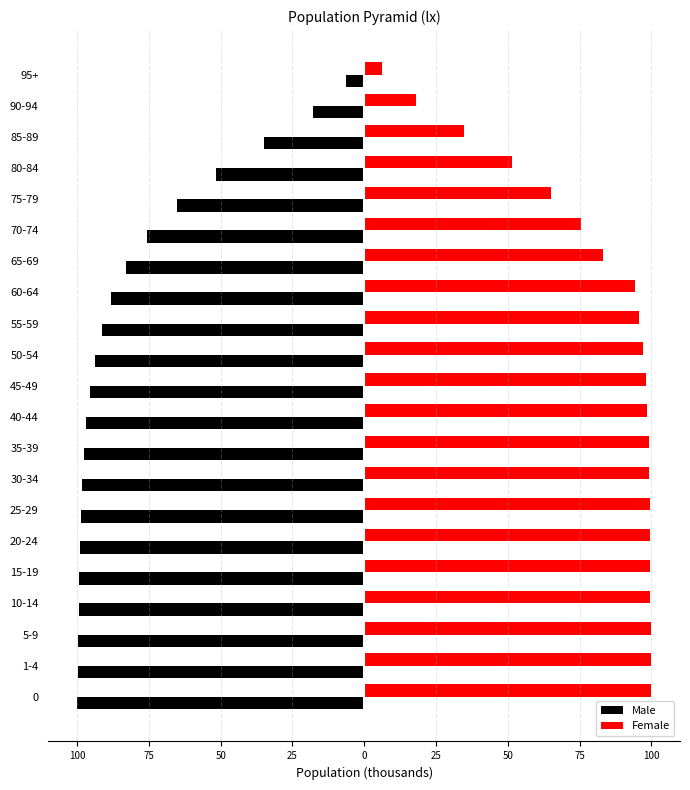

Reading left to right, transcribe all the data shown in this chart.

Male: -100.0	-99.7	-99.6	-99.5	-99.4	-99.1	-98.7	-98.3	-97.8	-97.0	-95.5	-93.7	-91.3	-88.1	-83.0	-75.5	-65.1	-51.6	-34.9	-18.0	-6.3
Female: 100.0	99.9	99.7	99.7	99.7	99.5	99.4	99.3	99.1	98.7	98.2	97.0	95.7	94.3	83.0	75.5	65.1	51.6	34.9	18.0	6.3